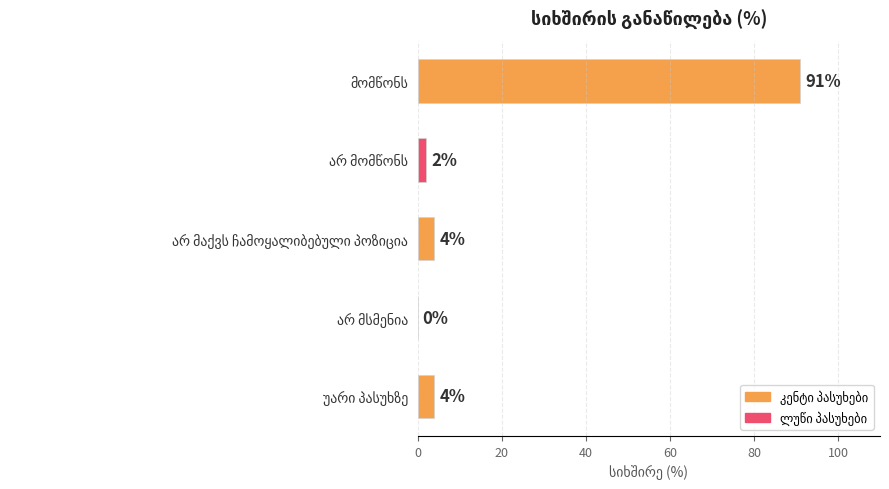

What is the sum of all values?

101